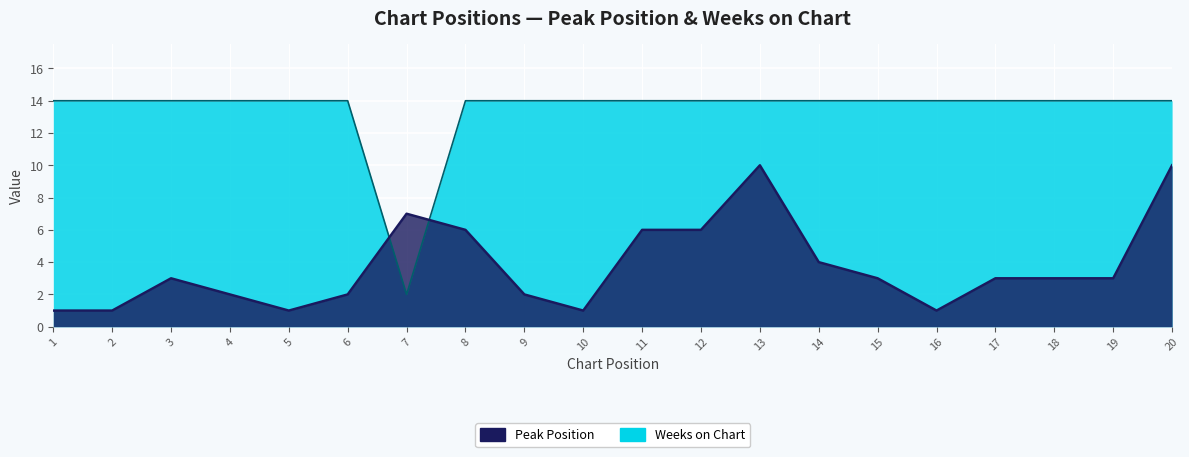

Which label corresponds to the smallest value in the chart?

1